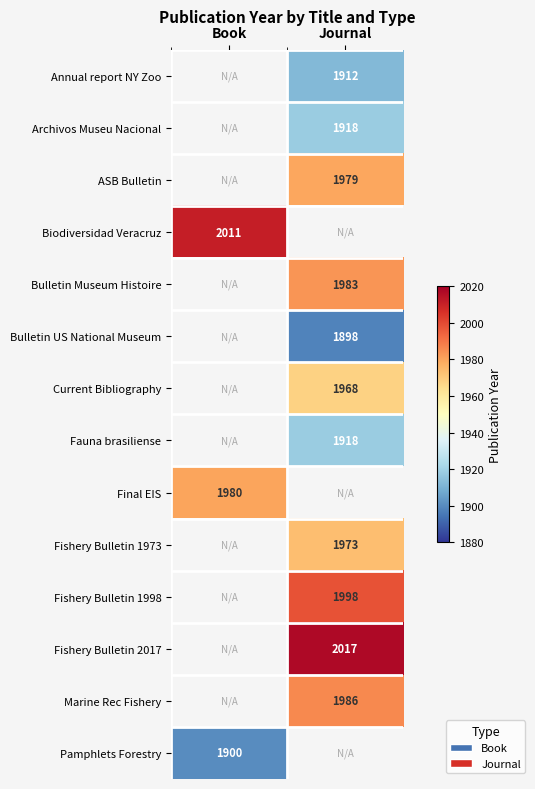

What is the smallest value displayed?

1898.0